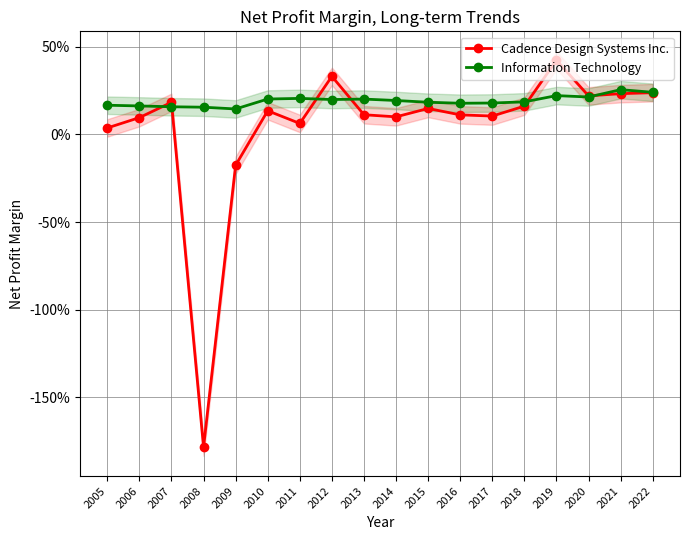

Reading left to right, extract all data points from this chart.

Cadence Design Systems Inc.: 2005=0.0	2006=0.1	2007=0.2	2008=-1.8	2009=-0.2	2010=0.1	2011=0.1	2012=0.3	2013=0.1	2014=0.1	2015=0.1	2016=0.1	2017=0.1	2018=0.2	2019=0.4	2020=0.2	2021=0.2	2022=0.2
Information Technology: 2005=0.2	2006=0.2	2007=0.2	2008=0.2	2009=0.1	2010=0.2	2011=0.2	2012=0.2	2013=0.2	2014=0.2	2015=0.2	2016=0.2	2017=0.2	2018=0.2	2019=0.2	2020=0.2	2021=0.3	2022=0.2